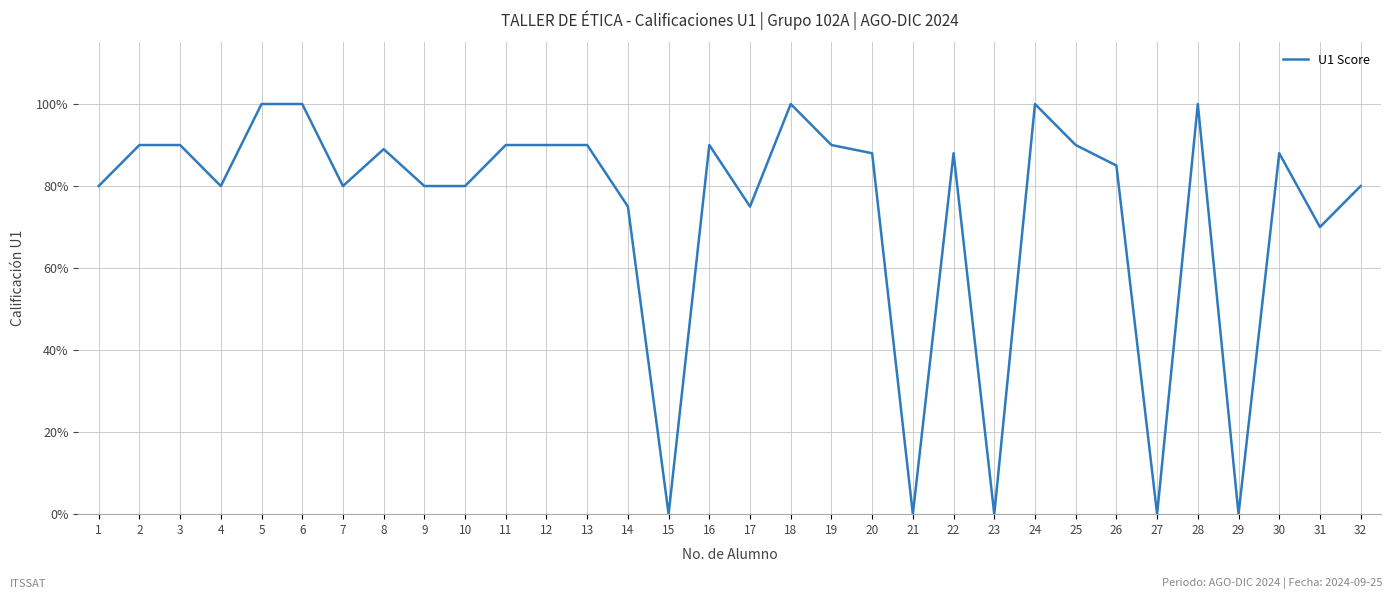

Reading right to left, list all the values displayed in this chart.

80	70	88	0	100	0	85	90	100	0	88	0	88	90	100	75	90	0	75	90	90	90	80	80	89	80	100	100	80	90	90	80